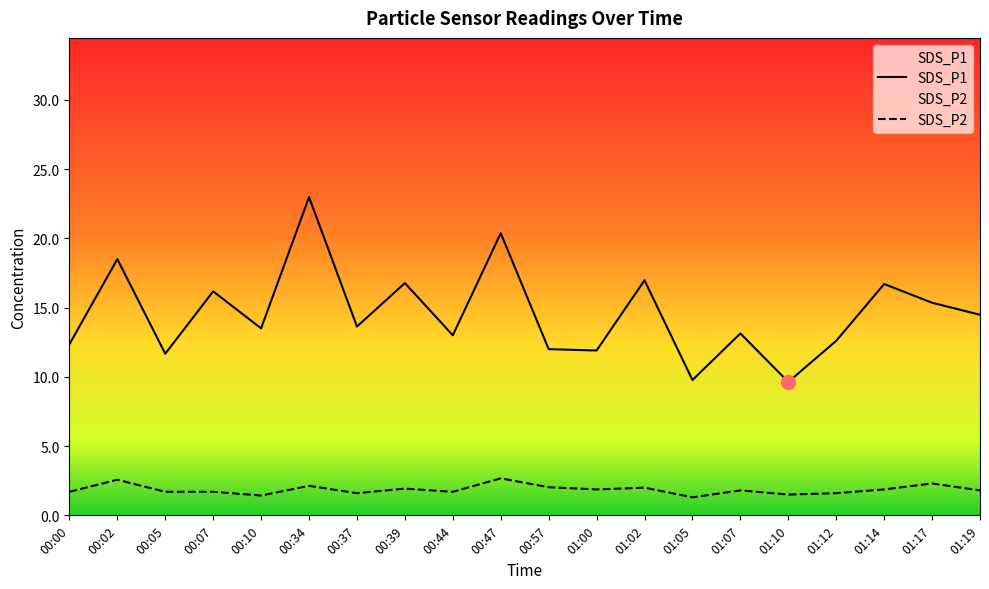

How many data points does each series have?

20